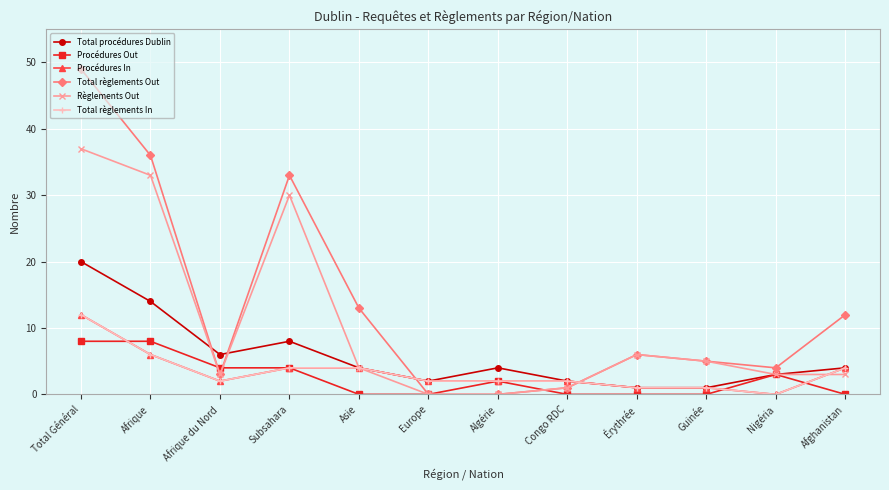

Reading left to right, what are all the values shown in this chart?

Total procédures Dublin: Total Général=20	Afrique=14	Afrique du Nord=6	Subsahara=8	Asie=4	Europe=2	Algérie=4	Congo RDC=2	Érythrée=1	Guinée=1	Nigéria=3	Afghanistan=4
Procédures Out: Total Général=8	Afrique=8	Afrique du Nord=4	Subsahara=4	Asie=0	Europe=0	Algérie=2	Congo RDC=0	Érythrée=0	Guinée=0	Nigéria=3	Afghanistan=0
Procédures In: Total Général=12	Afrique=6	Afrique du Nord=2	Subsahara=4	Asie=4	Europe=2	Algérie=2	Congo RDC=2	Érythrée=1	Guinée=1	Nigéria=0	Afghanistan=4
Total règlements Out: Total Général=49	Afrique=36	Afrique du Nord=3	Subsahara=33	Asie=13	Europe=0	Algérie=0	Congo RDC=1	Érythrée=6	Guinée=5	Nigéria=4	Afghanistan=12
Règlements Out: Total Général=37	Afrique=33	Afrique du Nord=3	Subsahara=30	Asie=4	Europe=0	Algérie=0	Congo RDC=1	Érythrée=6	Guinée=5	Nigéria=3	Afghanistan=3
Total règlements In: Total Général=12	Afrique=6	Afrique du Nord=2	Subsahara=4	Asie=4	Europe=2	Algérie=2	Congo RDC=2	Érythrée=1	Guinée=1	Nigéria=0	Afghanistan=4